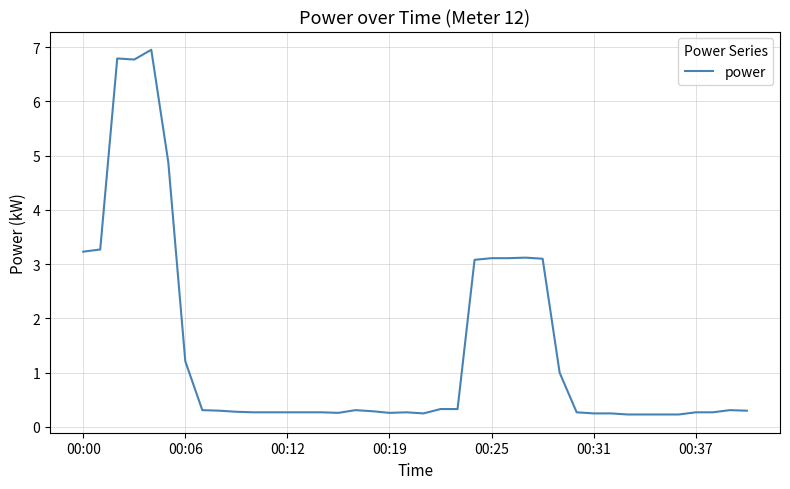

What is the maximum value shown in the chart?

7.0